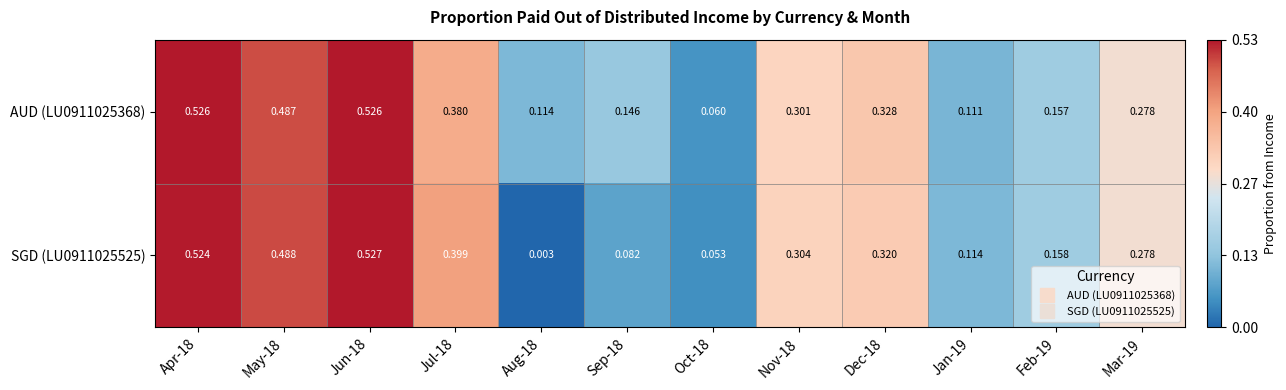

At which category does the chart reach its minimum across all series?

Aug-18